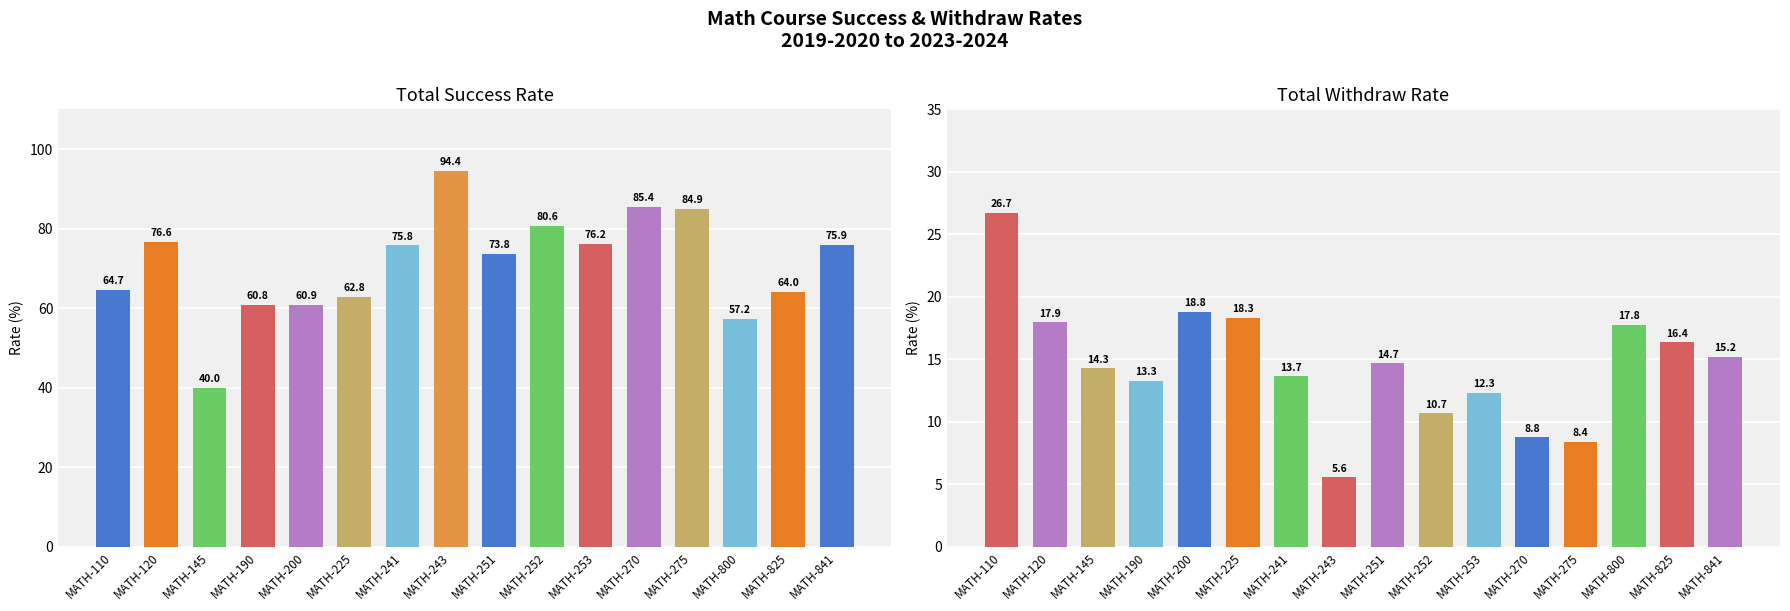

Reading left to right, list all the values displayed in this chart.

Total Success Rate: MATH-110=64.7	MATH-120=76.6	MATH-145=40.0	MATH-190=60.8	MATH-200=60.9	MATH-225=62.8	MATH-241=75.8	MATH-243=94.4	MATH-251=73.8	MATH-252=80.6	MATH-253=76.2	MATH-270=85.4	MATH-275=84.9	MATH-800=57.2	MATH-825=64.0	MATH-841=75.9
Total Withdraw Rate: MATH-110=26.7	MATH-120=17.9	MATH-145=14.3	MATH-190=13.3	MATH-200=18.8	MATH-225=18.3	MATH-241=13.7	MATH-243=5.6	MATH-251=14.7	MATH-252=10.7	MATH-253=12.3	MATH-270=8.8	MATH-275=8.4	MATH-800=17.8	MATH-825=16.4	MATH-841=15.2